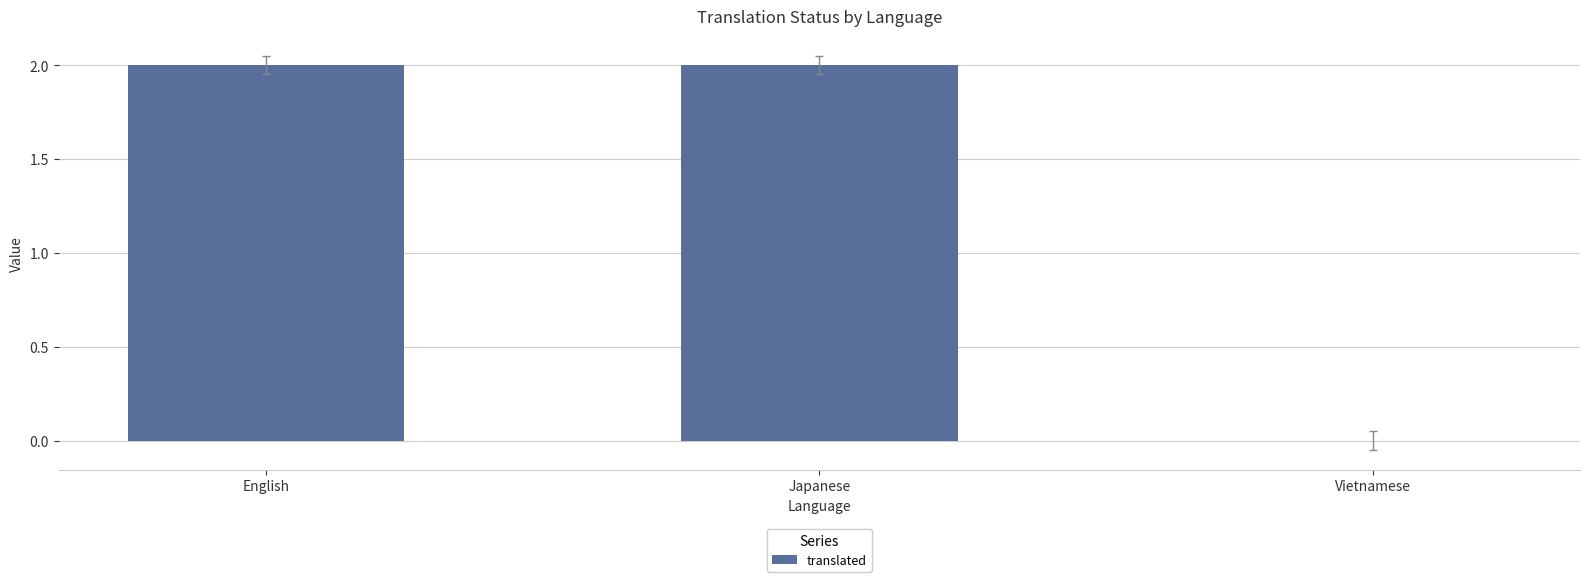

What is the greatest value displayed?

2